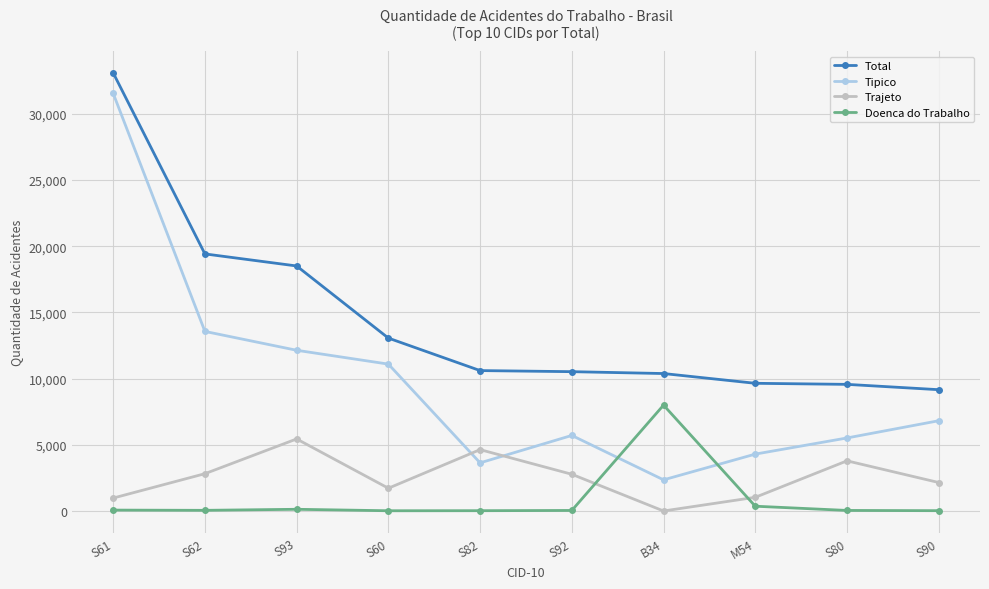

Which series ends up on top after the final intersection of Tipico and Trajeto?

Tipico